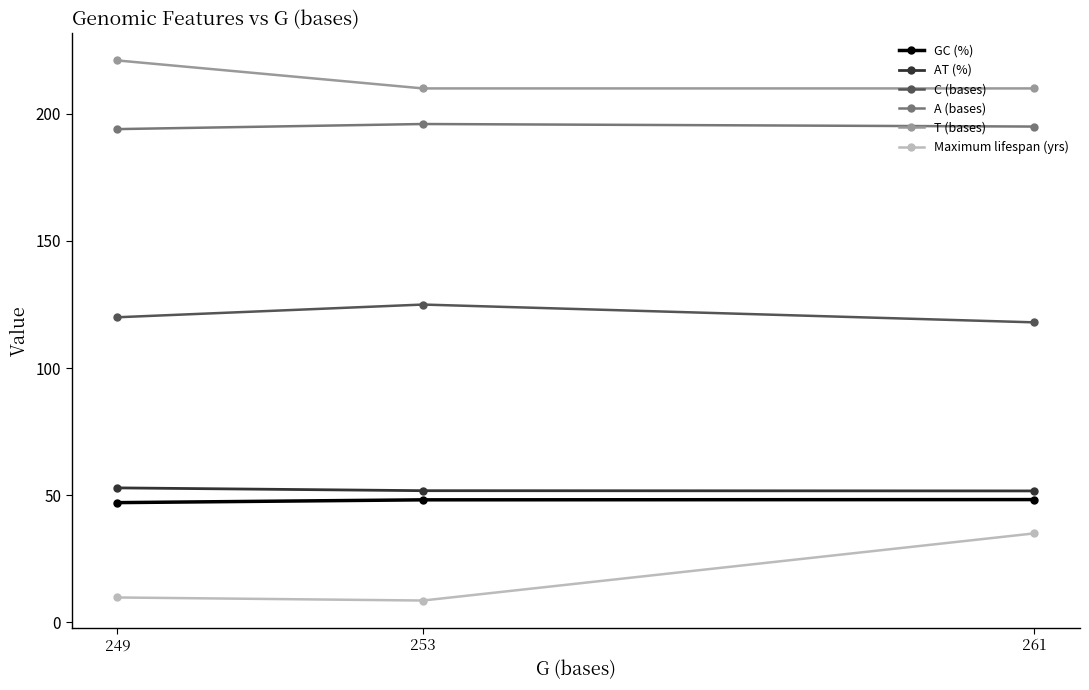

Reading left to right, list all the values displayed in this chart.

GC (%): 261=48.3	253=48.2	249=47.1
AT (%): 261=51.7	253=51.8	249=52.9
C (bases): 261=118.0	253=125.0	249=120.0
A (bases): 261=195.0	253=196.0	249=194.0
T (bases): 261=210.0	253=210.0	249=221.0
Maximum lifespan (yrs): 261=35.0	253=8.6	249=9.8